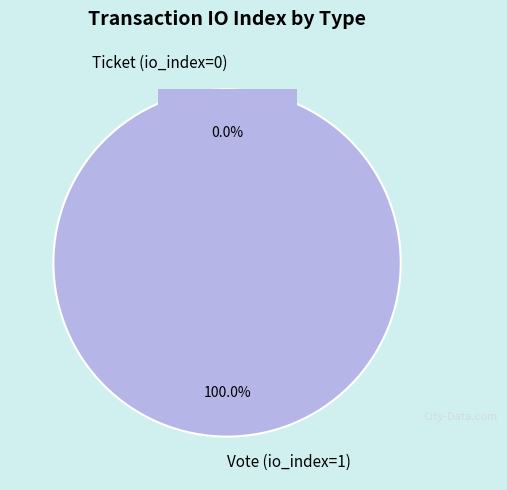

To the nearest percent, what portion does Vote (io_index=1) represent?

100%